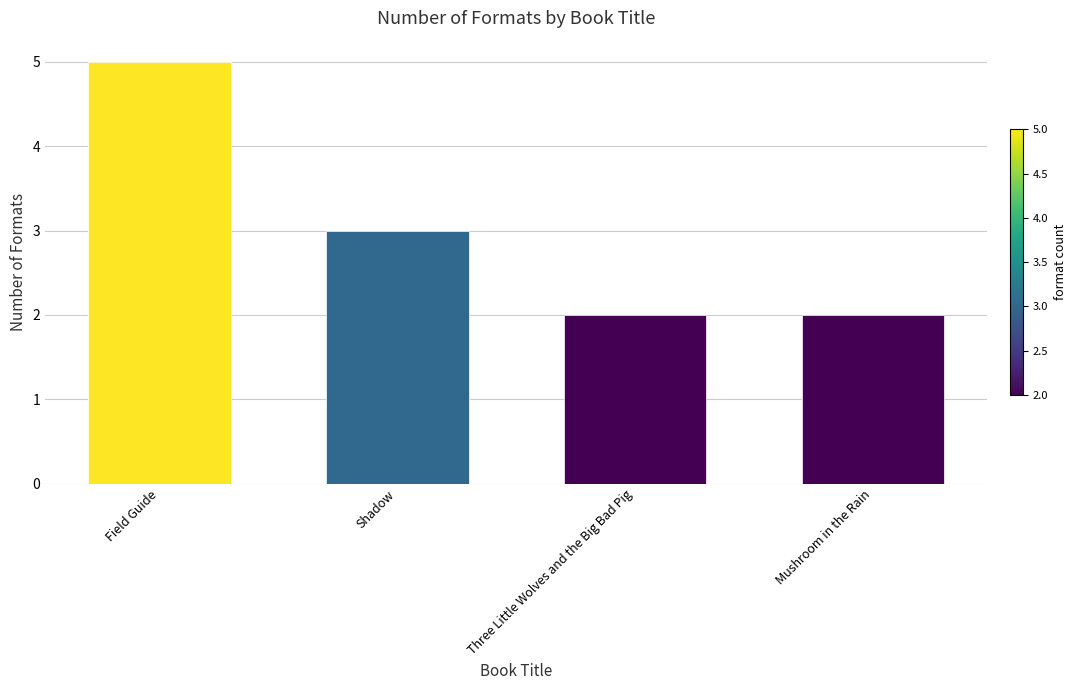

Are the bars grouped side by side (vs. stacked)?

No